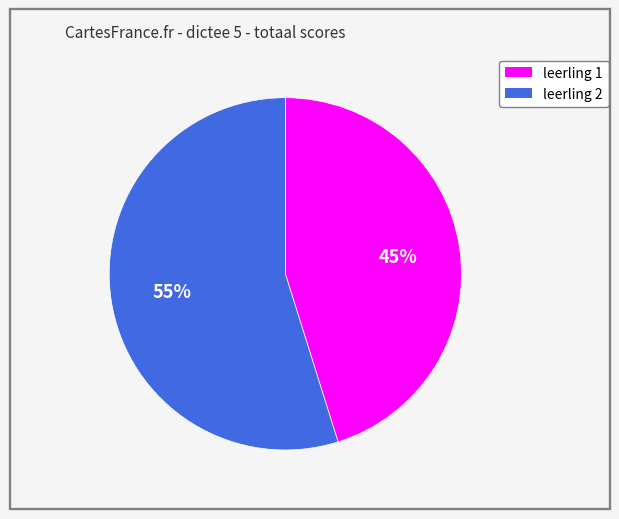

To the nearest percent, what portion does leerling 1 represent?

45%